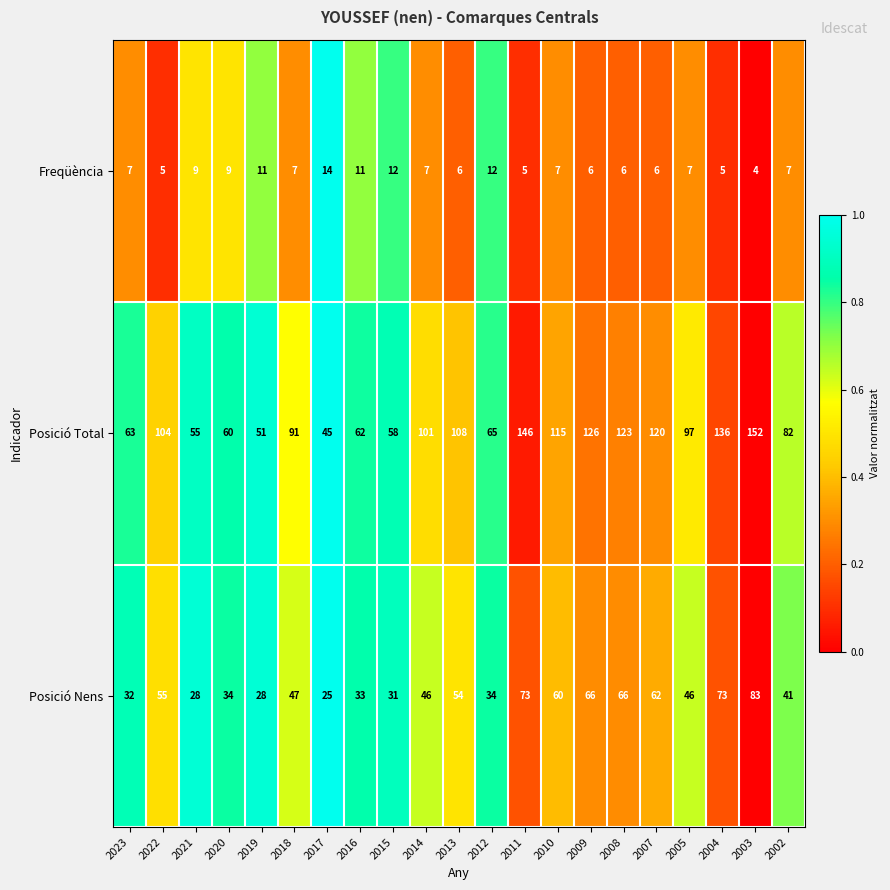

What is the difference between the maximum and minimum values in the Posició Nens series?

58